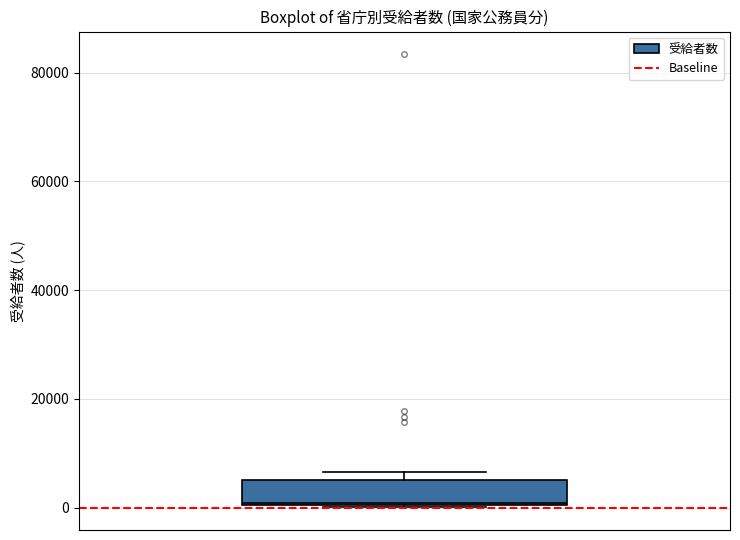

Where is the upper edge of the box on the y-axis? The values are not printed on the chart, so give them approximately, as read against the axis.

6000